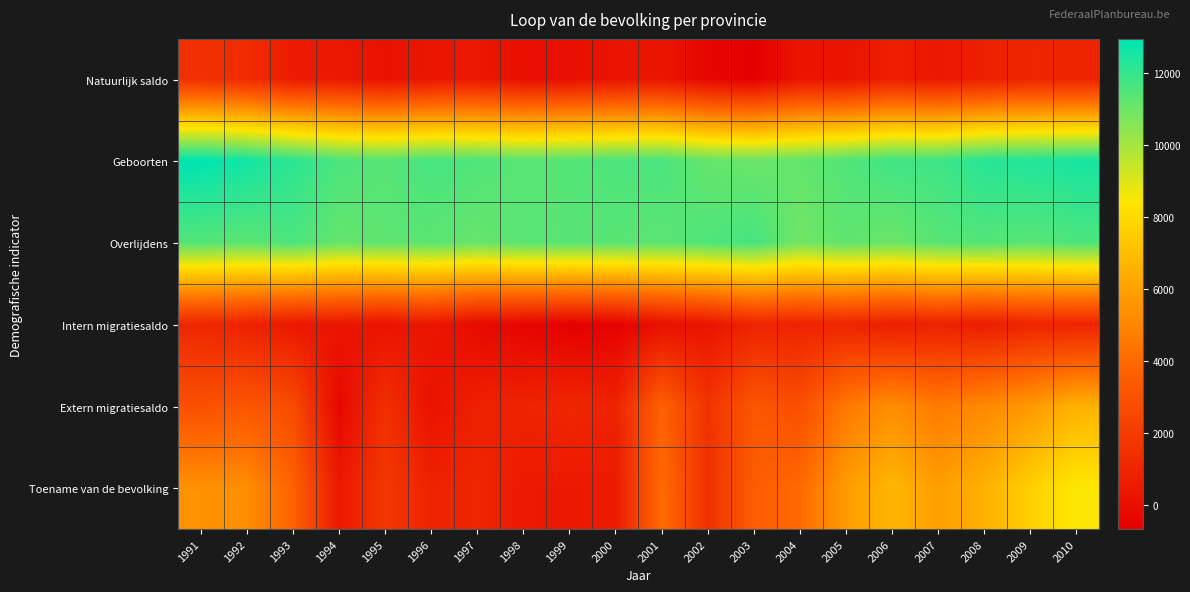

Rank the series at 2009 from lowest to highest value.

Intern migratiesaldo, Natuurlijk saldo, Extern migratiesaldo, Toename van de bevolking, Overlijdens, Geboorten